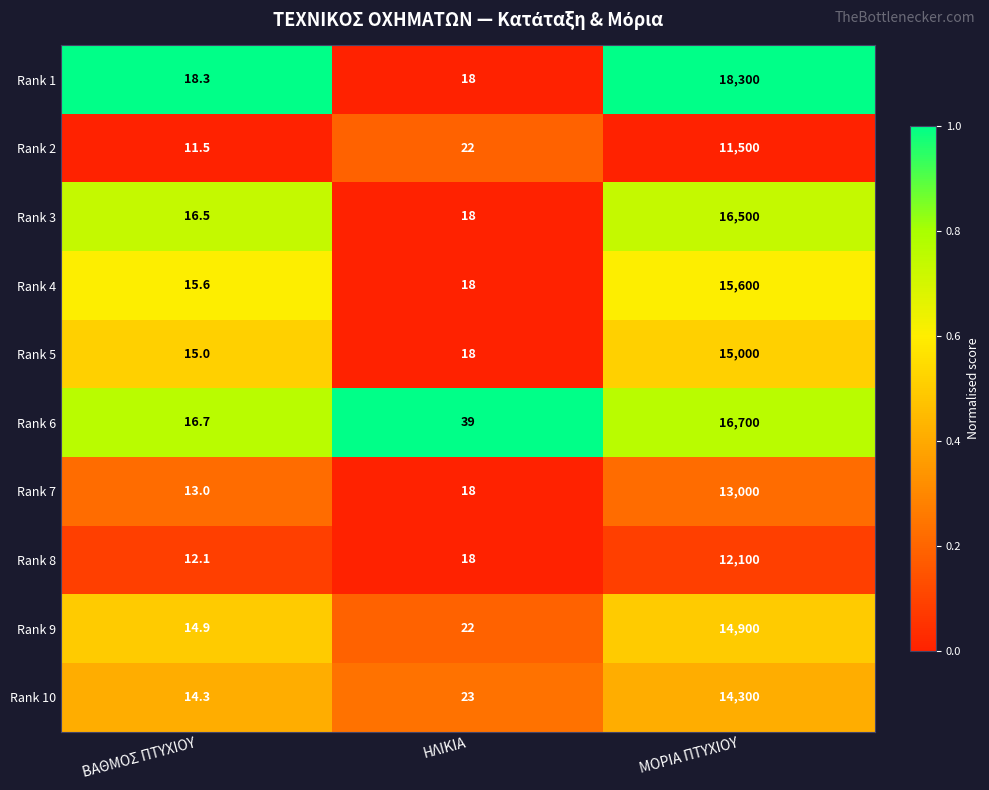

What is the difference between the maximum and second lowest values in the Rank 6 series?

16661.0